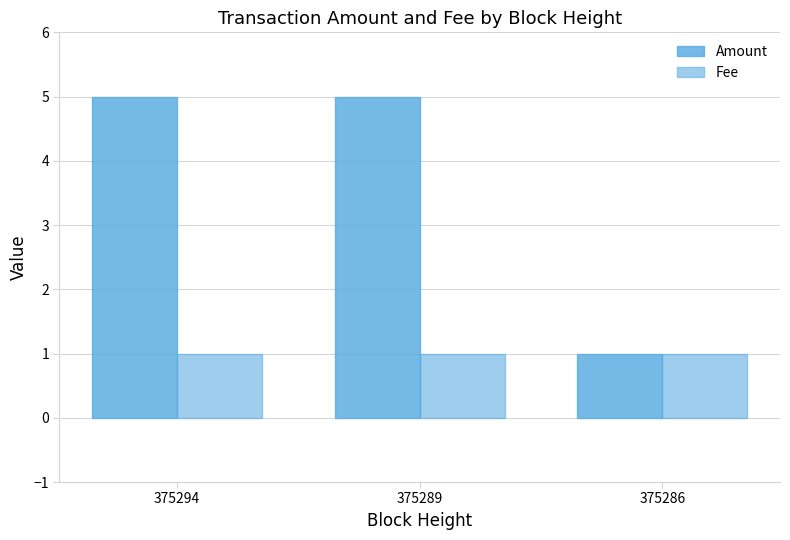

Does the chart contain stacked bars?

No